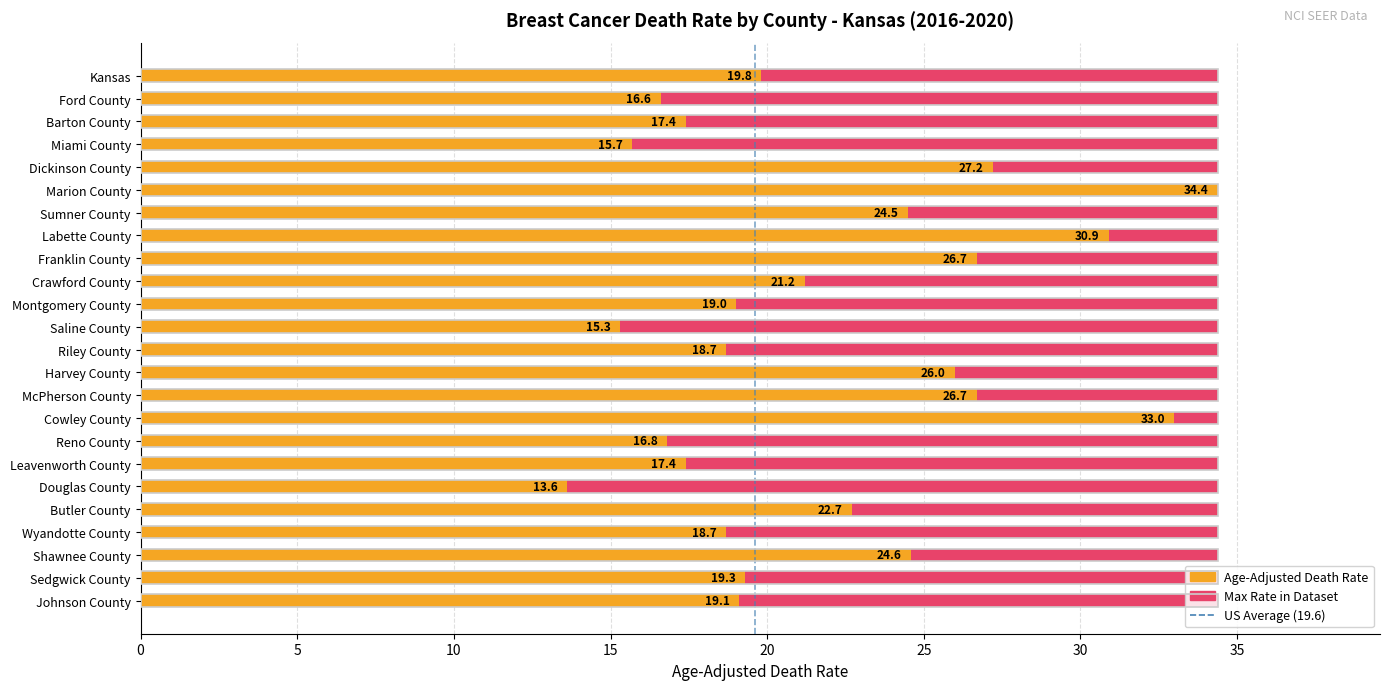

True or false: the data shows 21.2 at Crawford County.

True